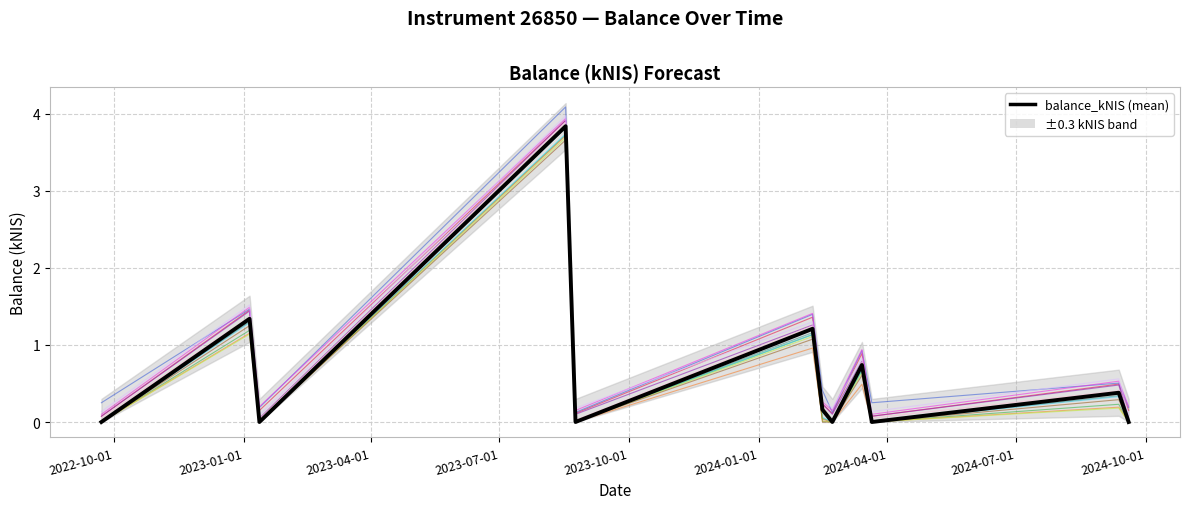

Where is the first local minimum?

2023-01-12